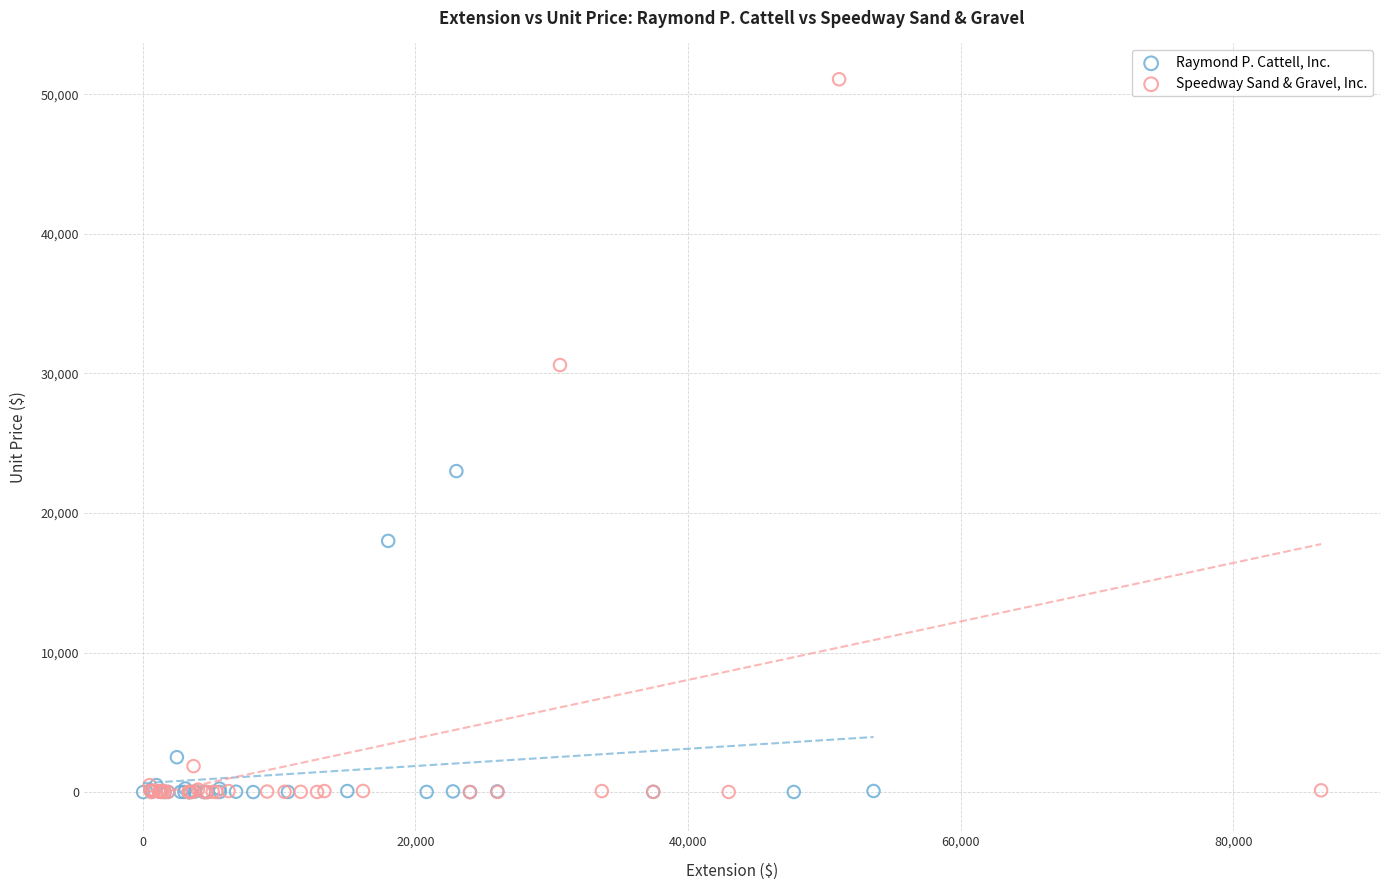

Which series has the largest Y range (max minus min)?

Speedway Sand & Gravel, Inc.